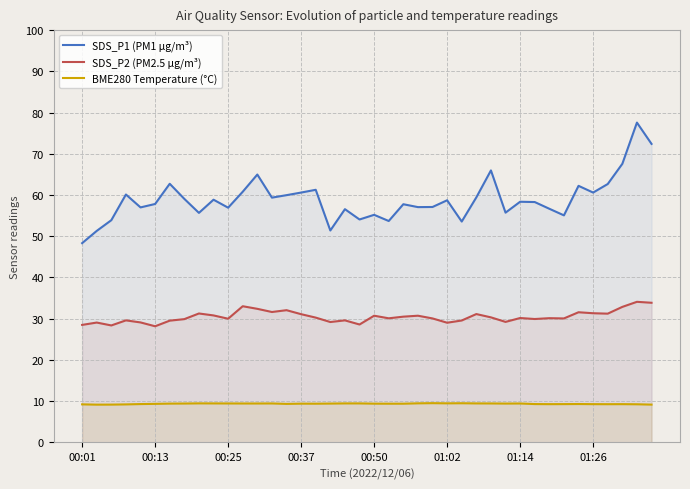

What is the total value across all series at 19?

92.1